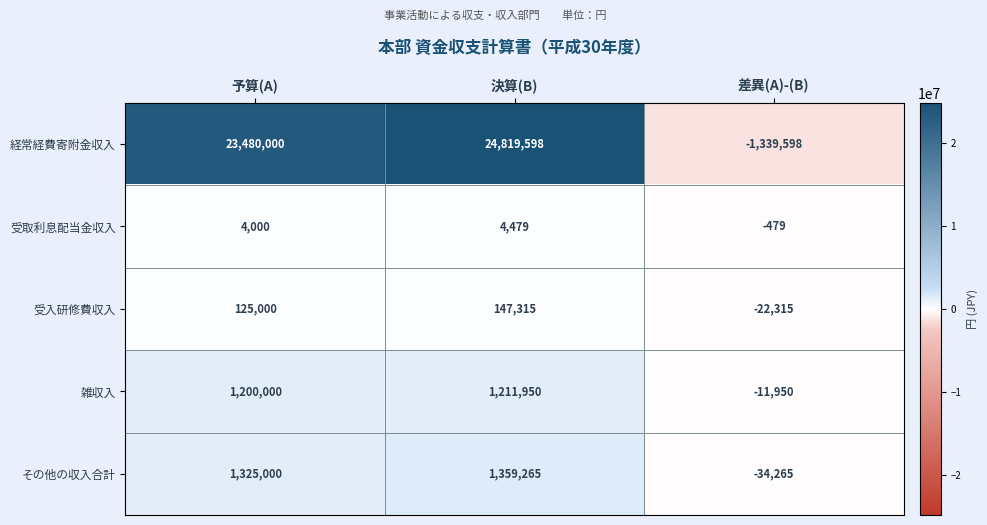

Reading right to left, extract all data points from this chart.

経常経費寄附金収入: -1339598	24819598	23480000
受取利息配当金収入: -479	4479	4000
受入研修費収入: -22315	147315	125000
雑収入: -11950	1211950	1200000
その他の収入合計: -34265	1359265	1325000